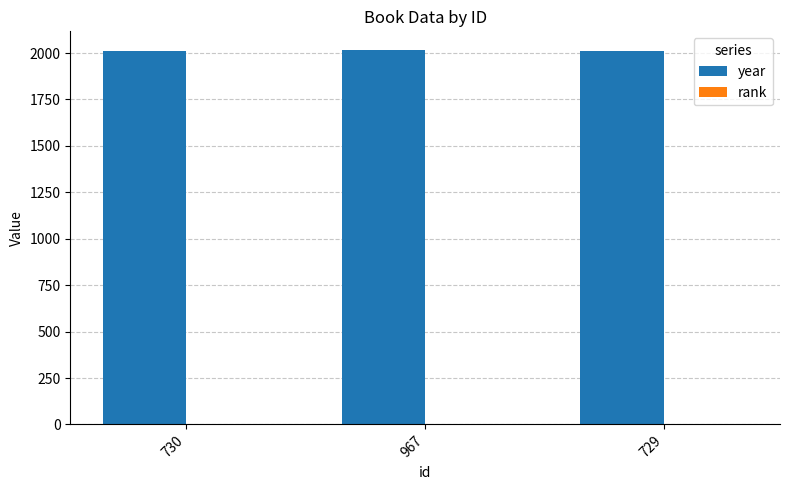

The year series shows 3160 at 967. True or false?

False